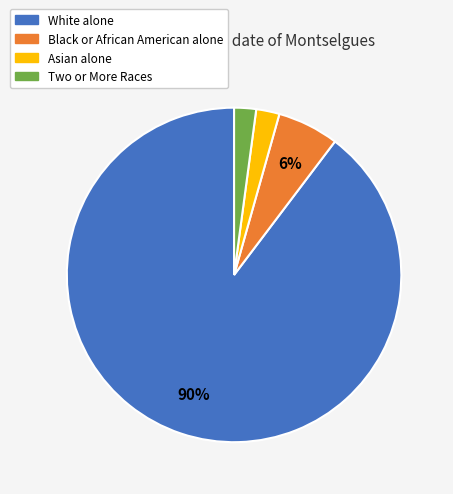

To the nearest percent, what is the difference between the Black or African American alone and White alone slice percentages?

84%